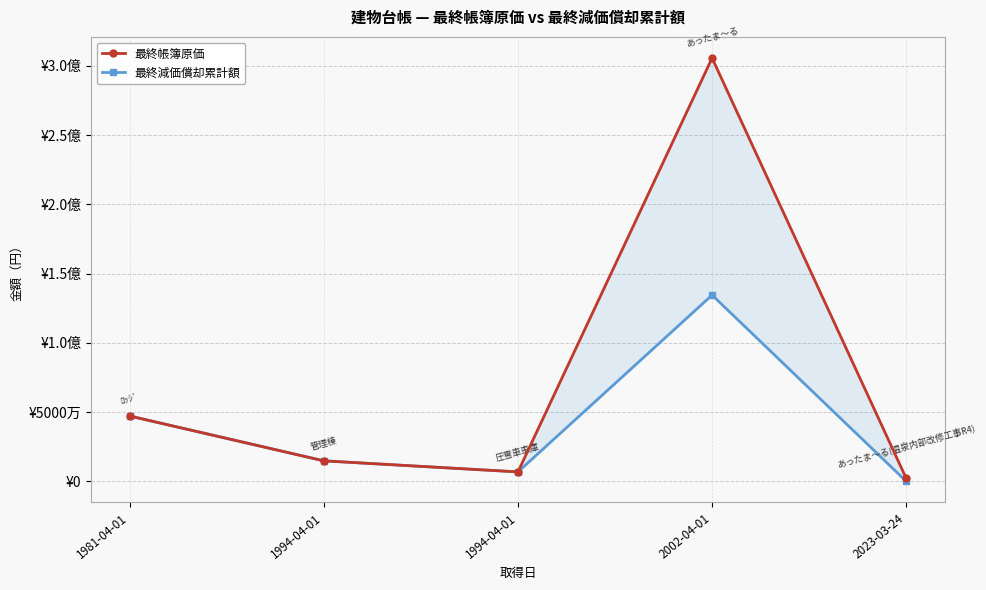

At which label is 最終減価償却累計額 closest to 67244100?

1981-04-01